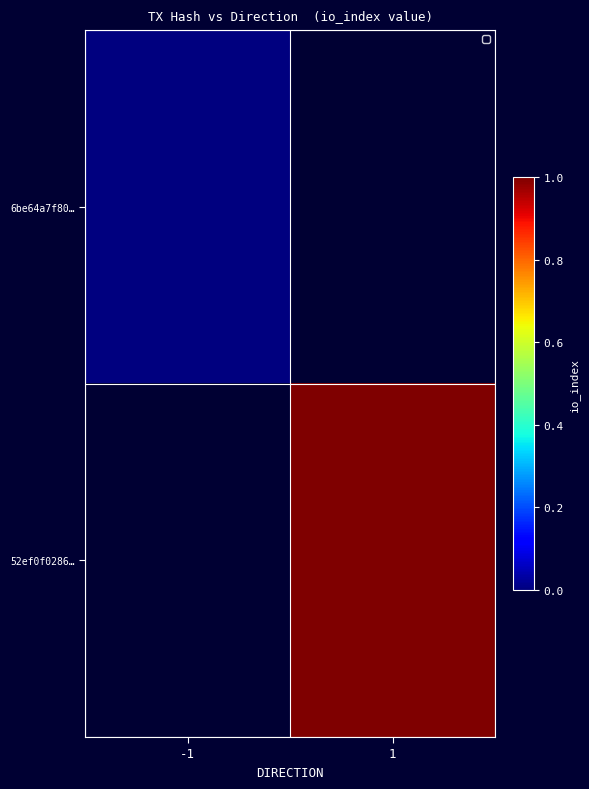

Between 1 and -1, which is larger?

-1